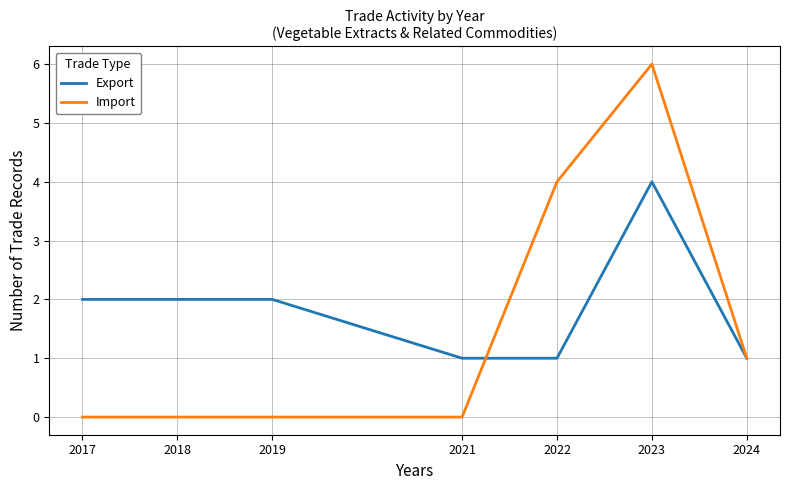

Which category has the highest value across all series?

2023